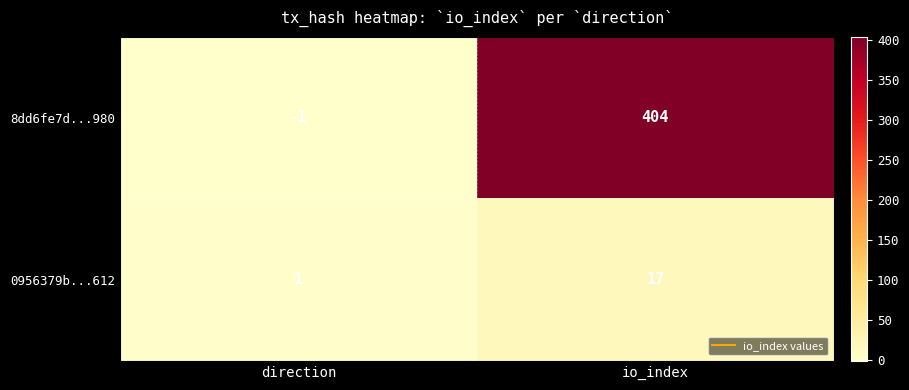

Which category has the lowest value across all series?

direction